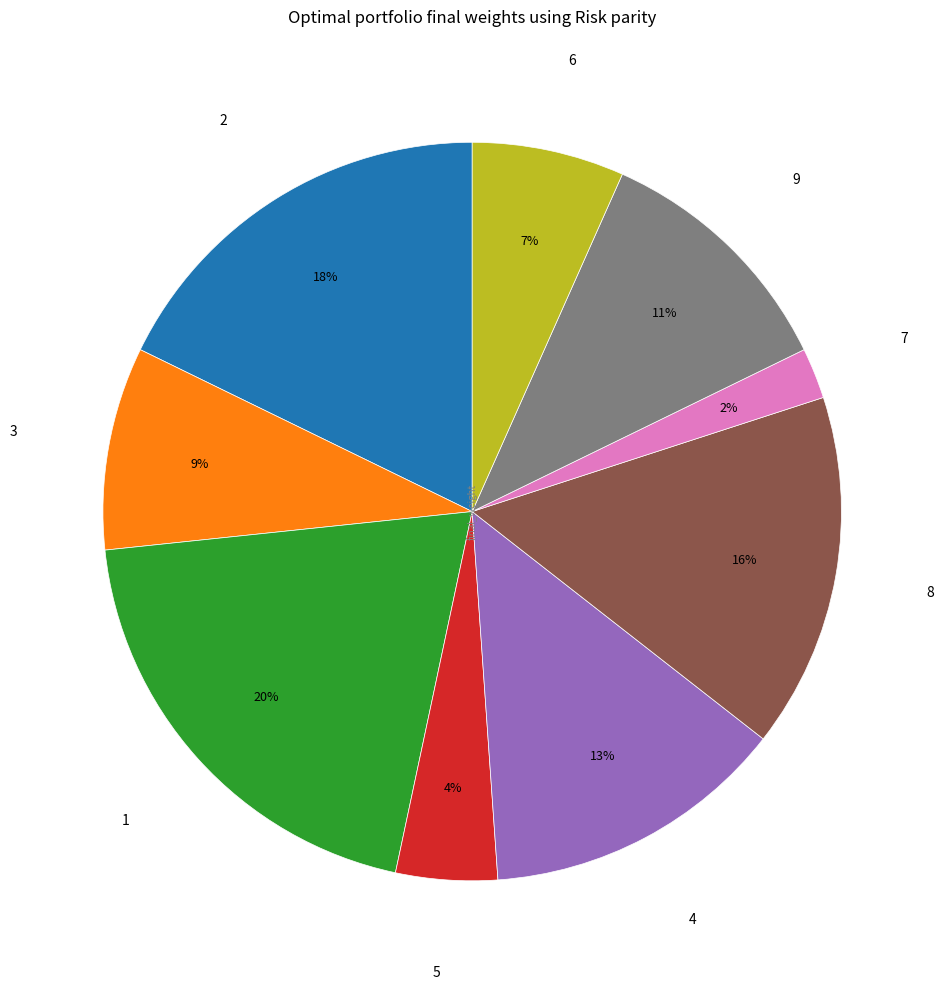

To the nearest percent, what is the difference between the largest and smallest slice percentages?

18%